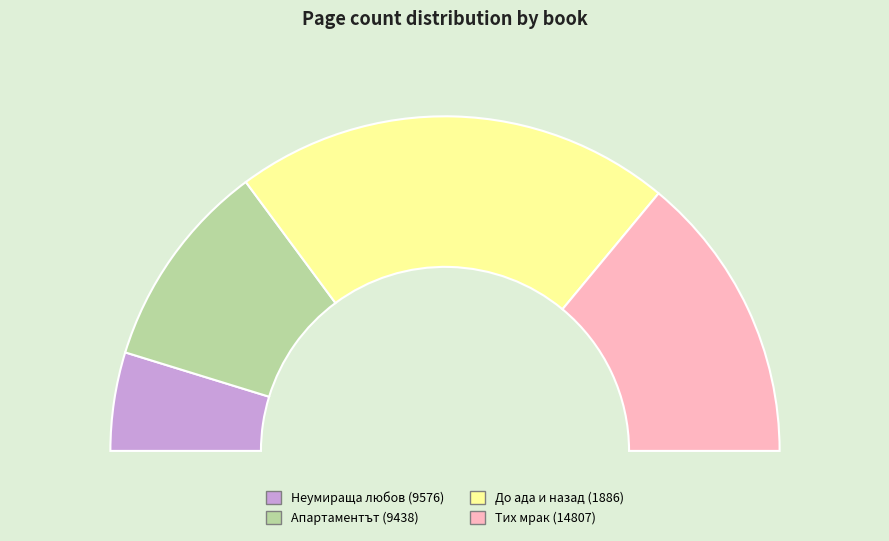

Approximately how many times larger is the value at Апартаментът (9438) compared to До ада и назад (1886)?

0.5